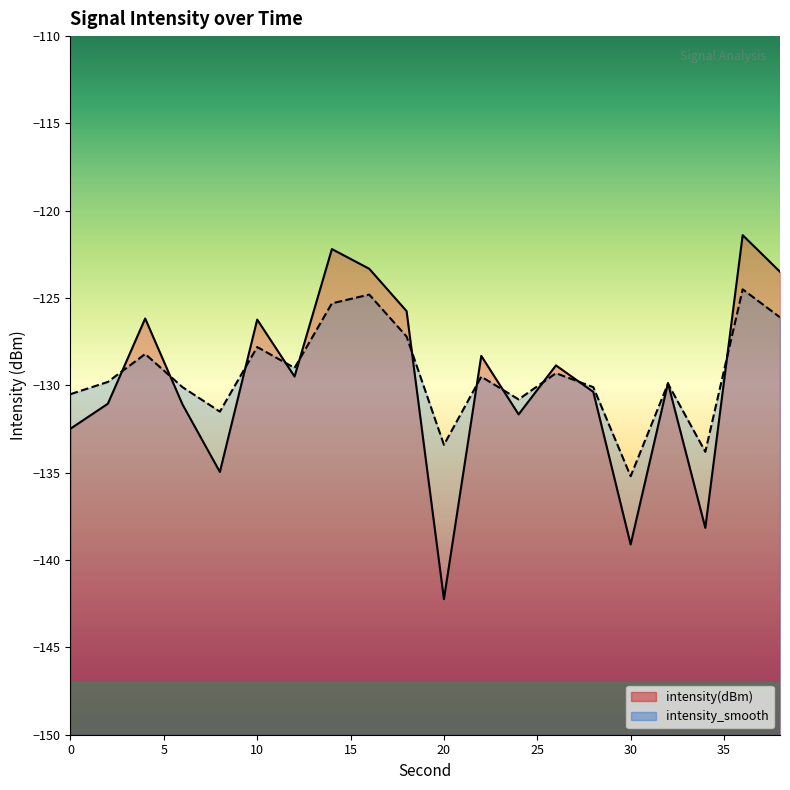

How many times do intensity_smooth and intensity(dBm) cross each other?

13